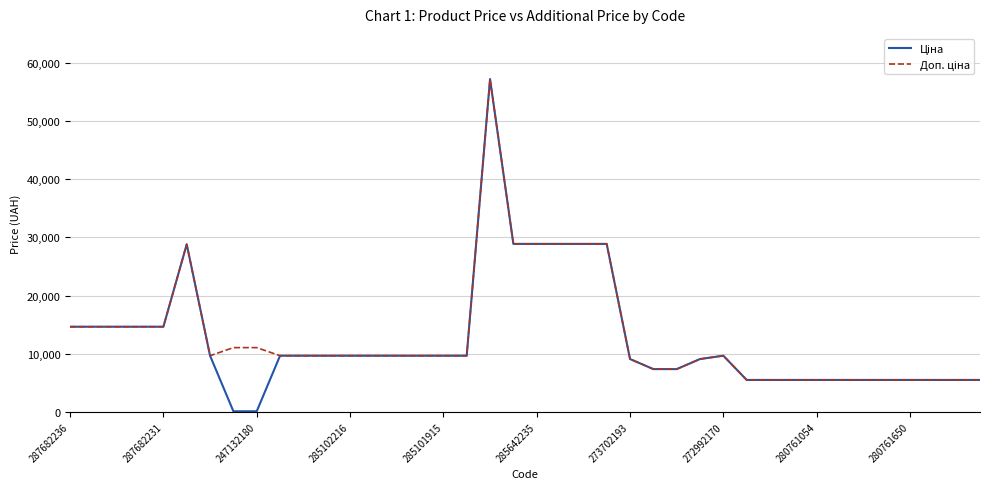

What is the greatest value displayed?

57235.5